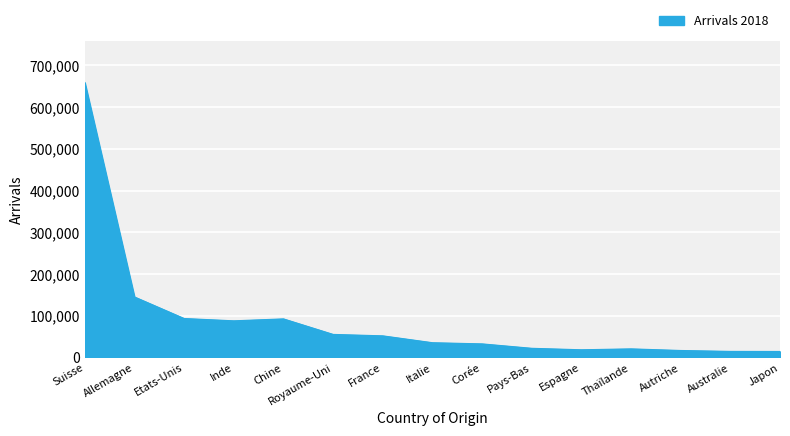

What is the change in value from Allemagne to Royaume-Uni?

-89733